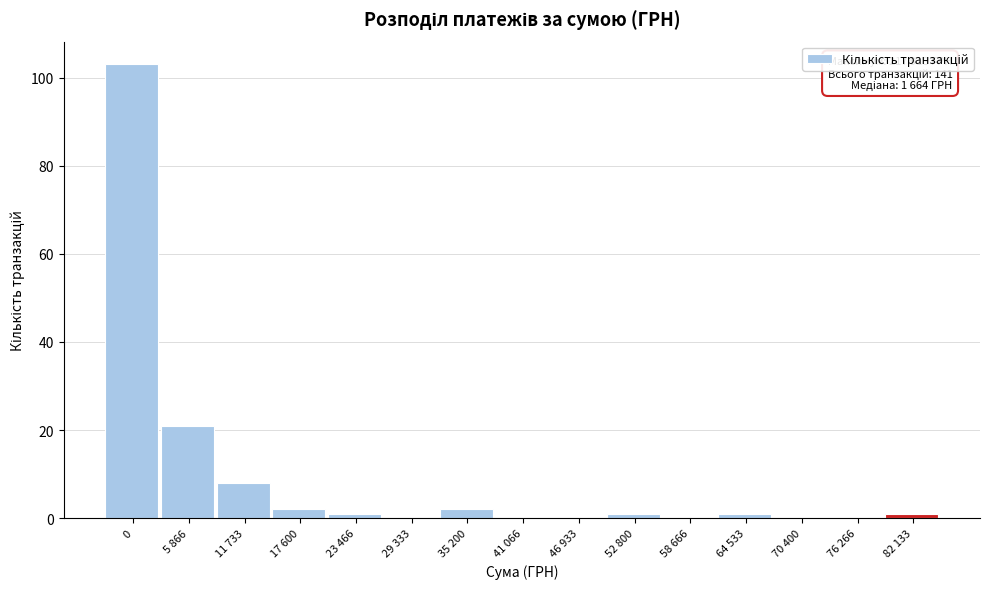

Reading right to left, what are all the values shown in this chart?

82 133=1	76 266=0	70 400=0	64 533=1	58 666=0	52 800=1	46 933=0	41 066=0	35 200=2	29 333=0	23 466=1	17 600=2	11 733=8	5 866=21	0=103